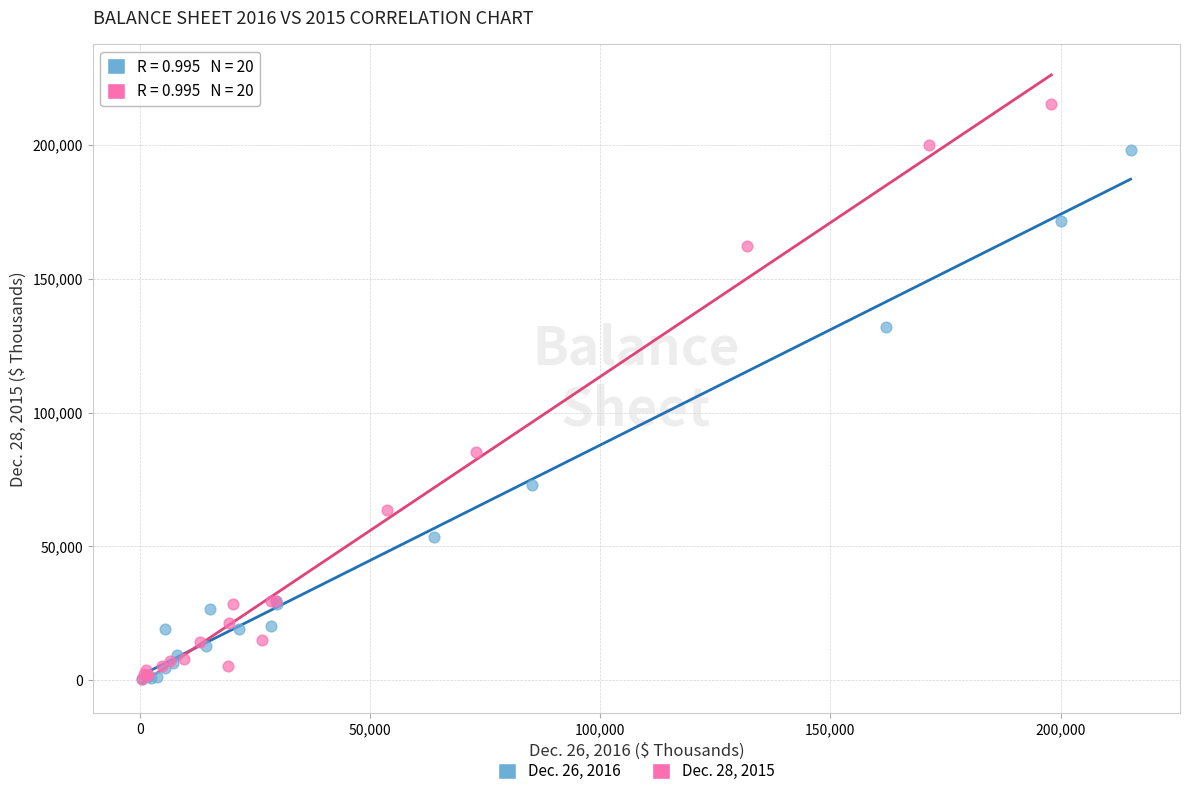

Which series contains the highest Y value?

Dec. 28, 2015